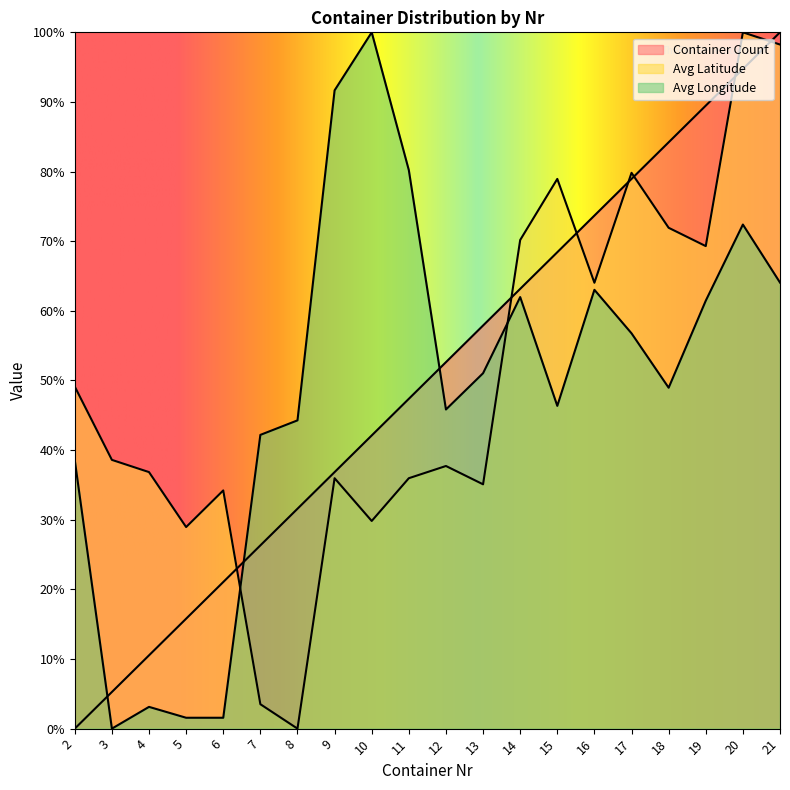

Reading left to right, list all the values displayed in this chart.

Container Count: 0.0	5.3	10.5	15.8	21.1	26.3	31.6	36.8	42.1	47.4	52.6	57.9	63.2	68.4	73.7	78.9	84.2	89.5	94.7	100.0
Avg Latitude: 49.1	38.6	36.8	28.9	34.2	3.5	0.0	36.0	29.8	36.0	37.7	35.1	70.2	78.9	64.0	79.8	71.9	69.3	100.0	98.2
Avg Longitude: 38.5	0.0	3.1	1.6	1.6	42.2	44.3	91.7	100.0	80.2	45.8	51.0	62.0	46.4	63.0	56.8	49.0	61.5	72.4	64.1